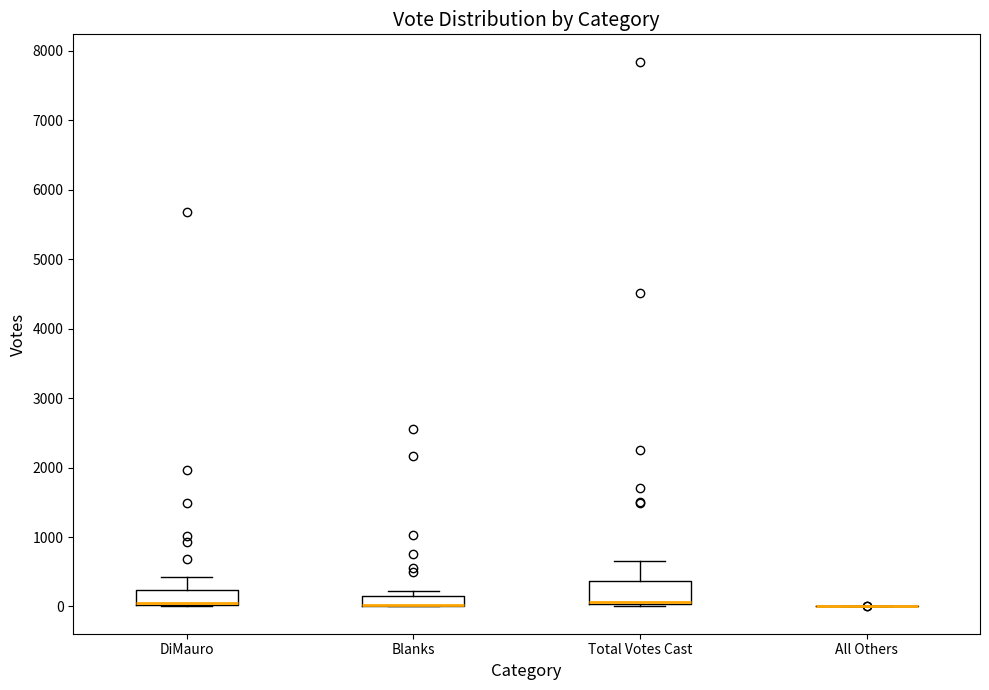

Which box is the tallest, from its lower edge to its upper edge?

Total Votes Cast